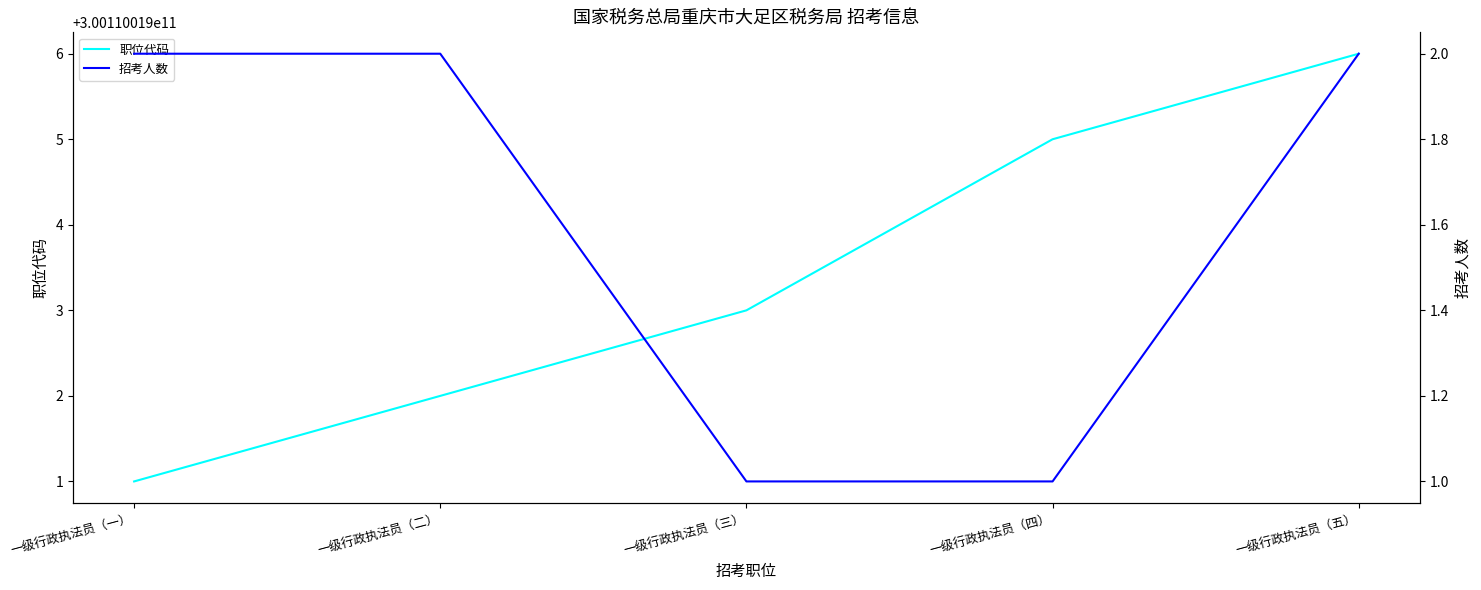

What is the label of the 1st point from the right?

一级行政执法员（五）